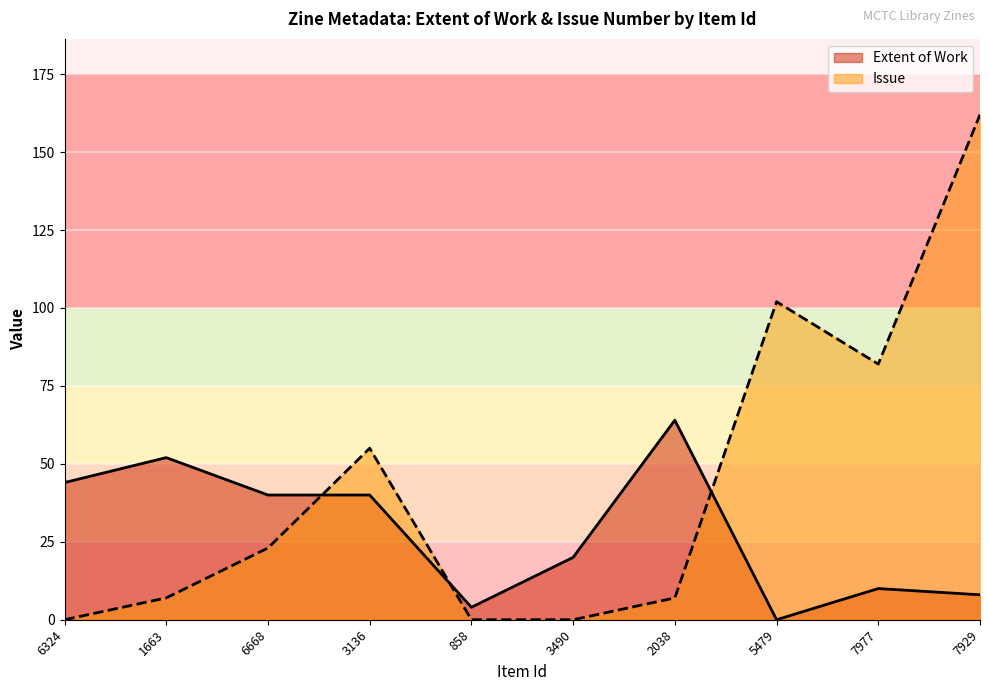

Is it true that Issue equals 12 at 2038?

False